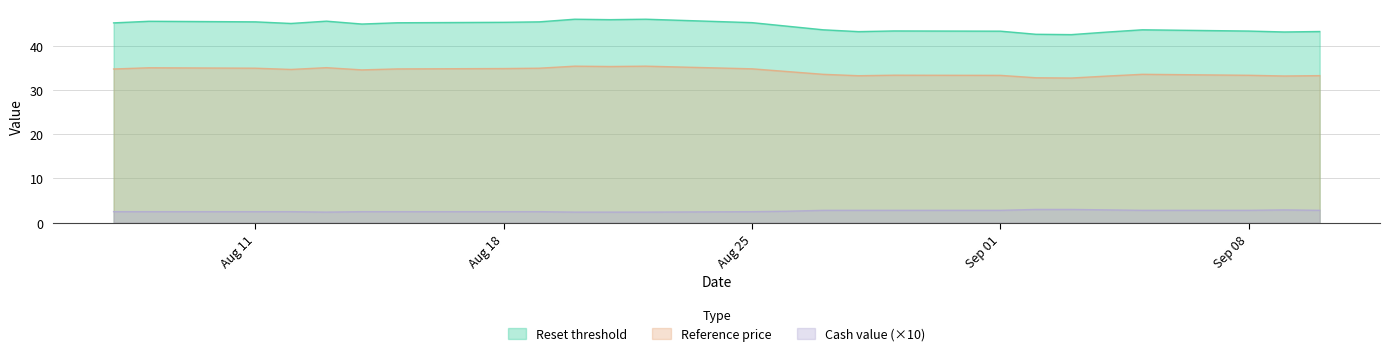

At which label does Reference price reach its peak?

2025-08-20